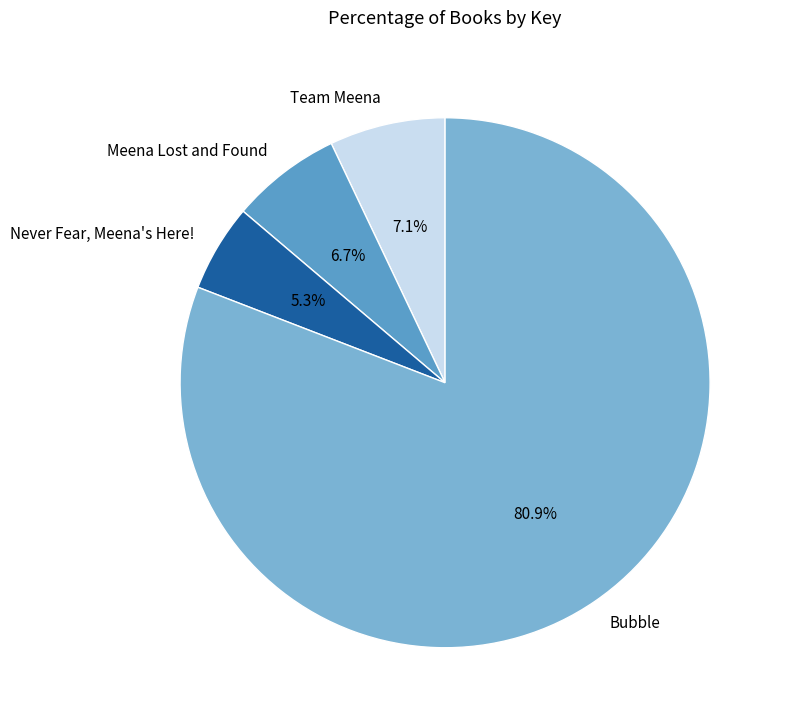

Which category has the biggest portion of the pie?

Bubble